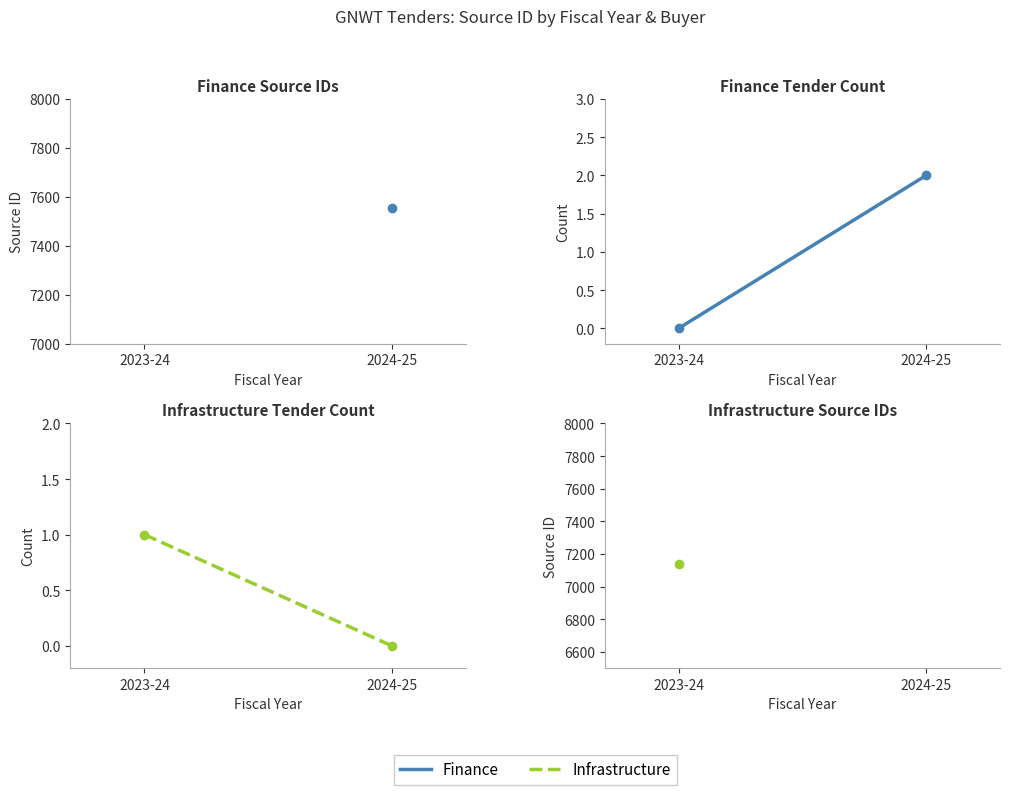

How many lines are shown in the chart?

2